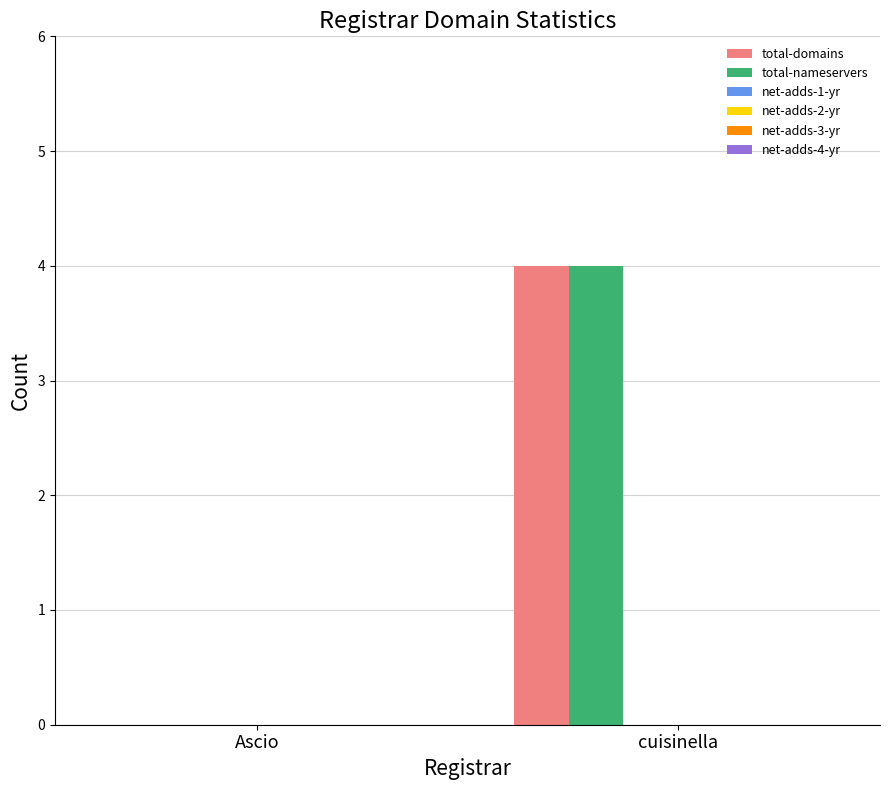

How many distinct data groups are displayed?

2